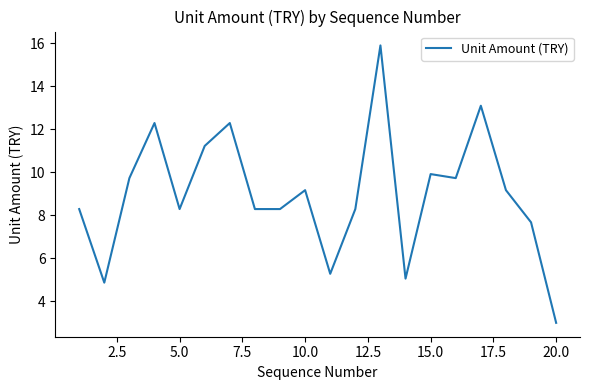

What is the difference between the maximum and minimum values?

12.9